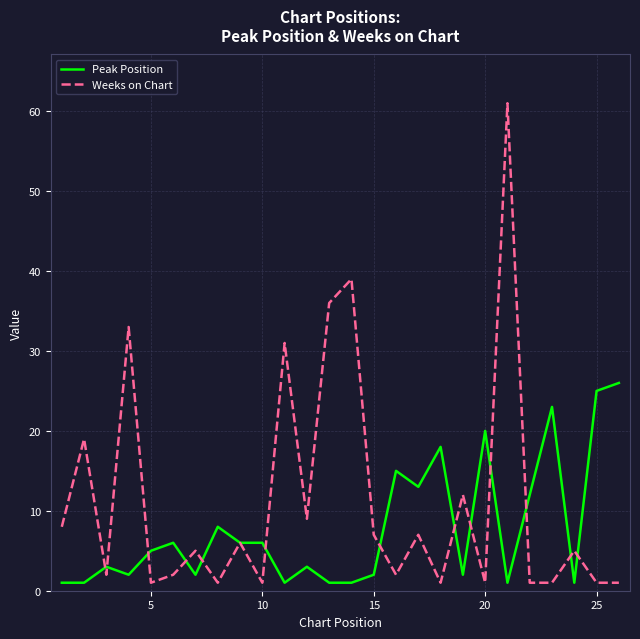

What is the maximum value shown in the chart?

61